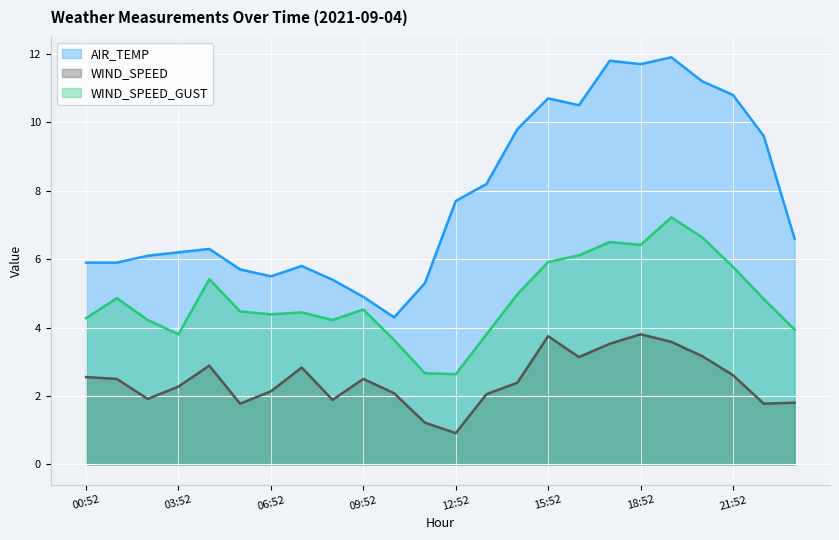

True or false: AIR_TEMP has a value of 6.6 at 23:52.

True